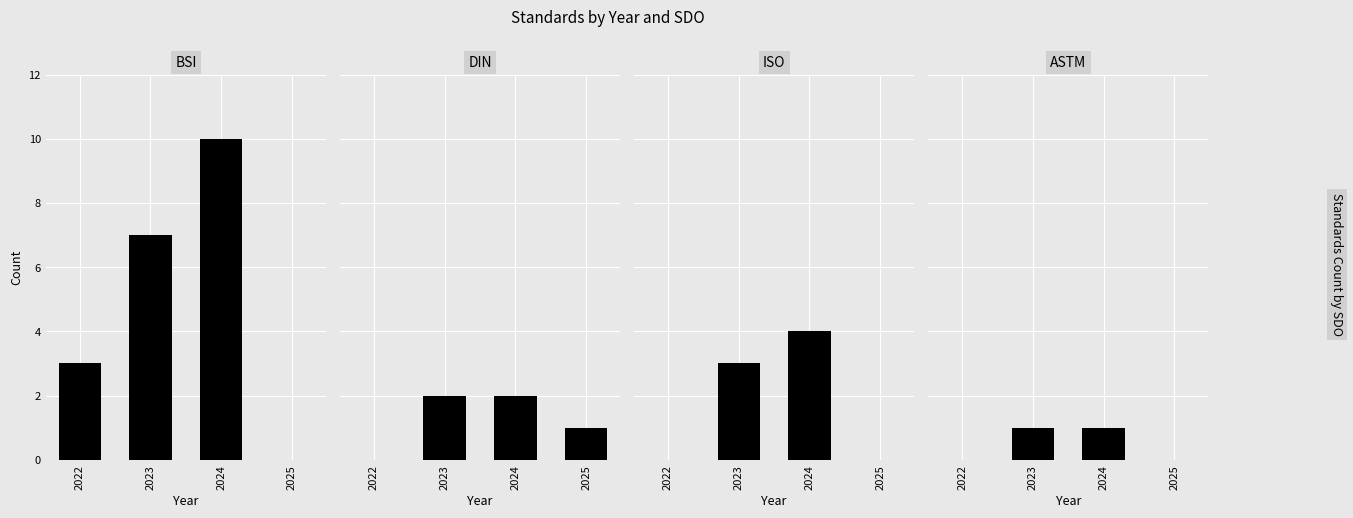

Does the chart contain stacked bars?

No